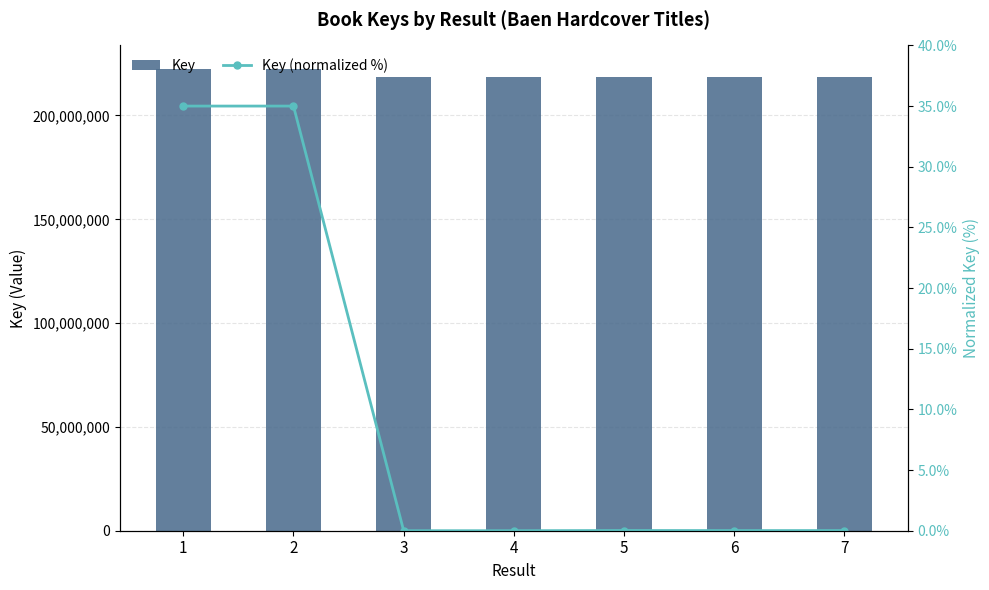

At which category is the sum across all series the highest?

2